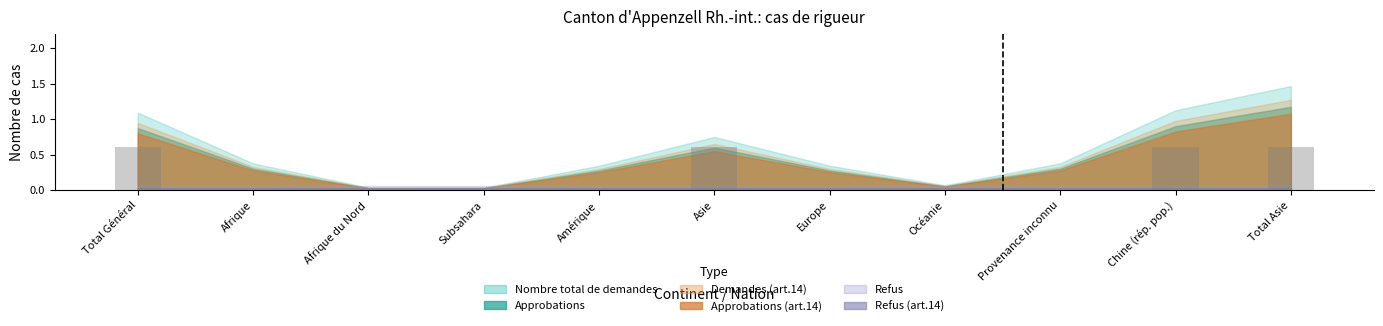

The chart shows a value of -0.4 at Subsahara. True or false?

False